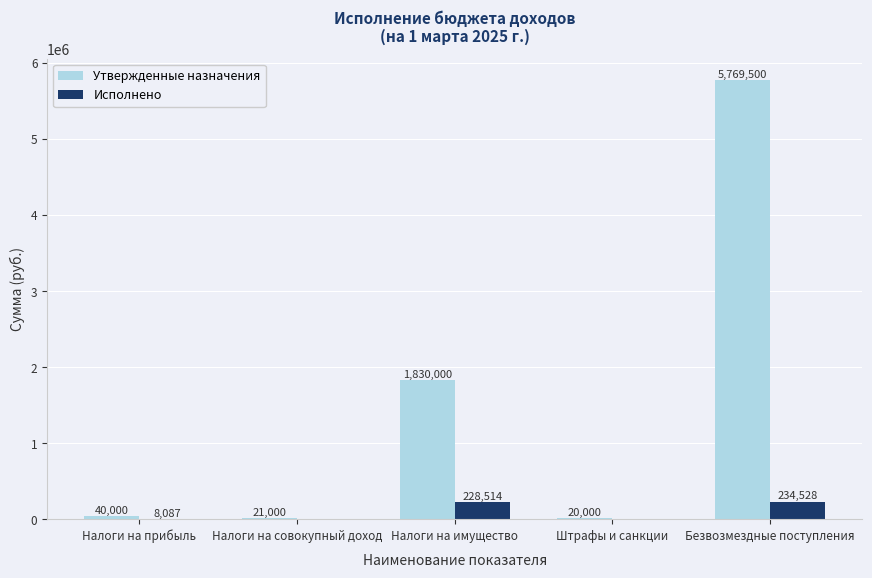

What are all the series names shown in the legend?

Утвержденные назначения, Исполнено